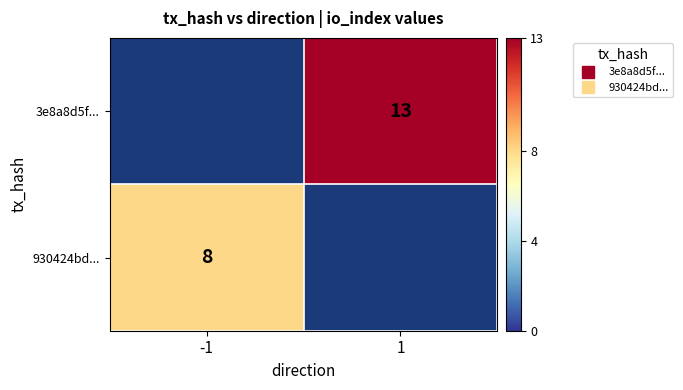

At which label is 930424bd... closest to 4?

-1